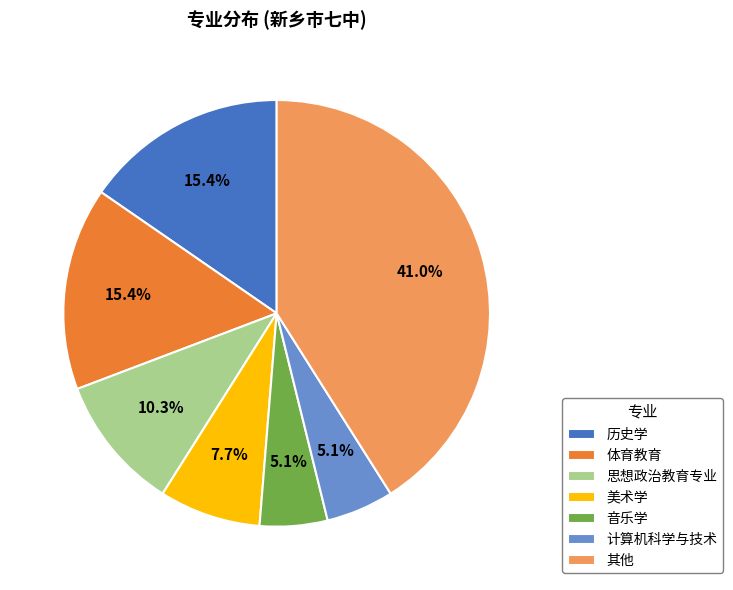

Which category has the biggest portion of the pie?

其他